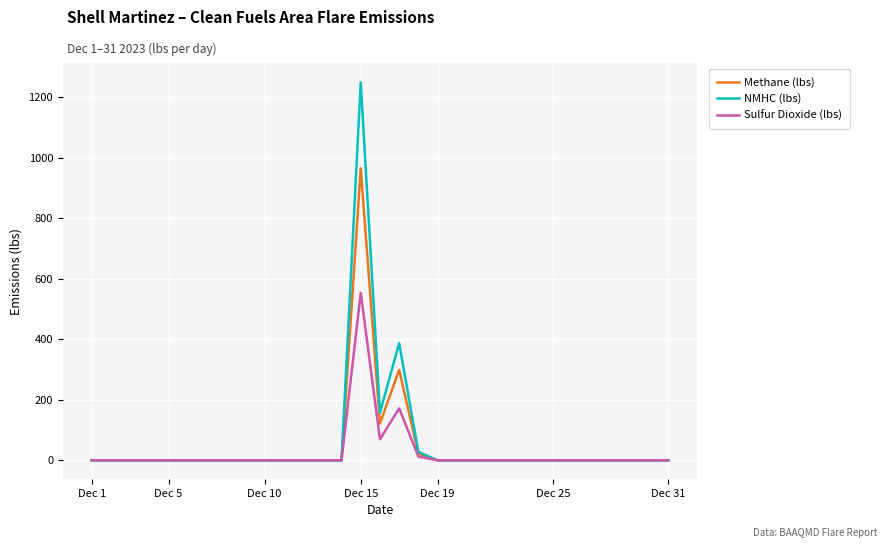

What is the greatest value displayed?

1249.0